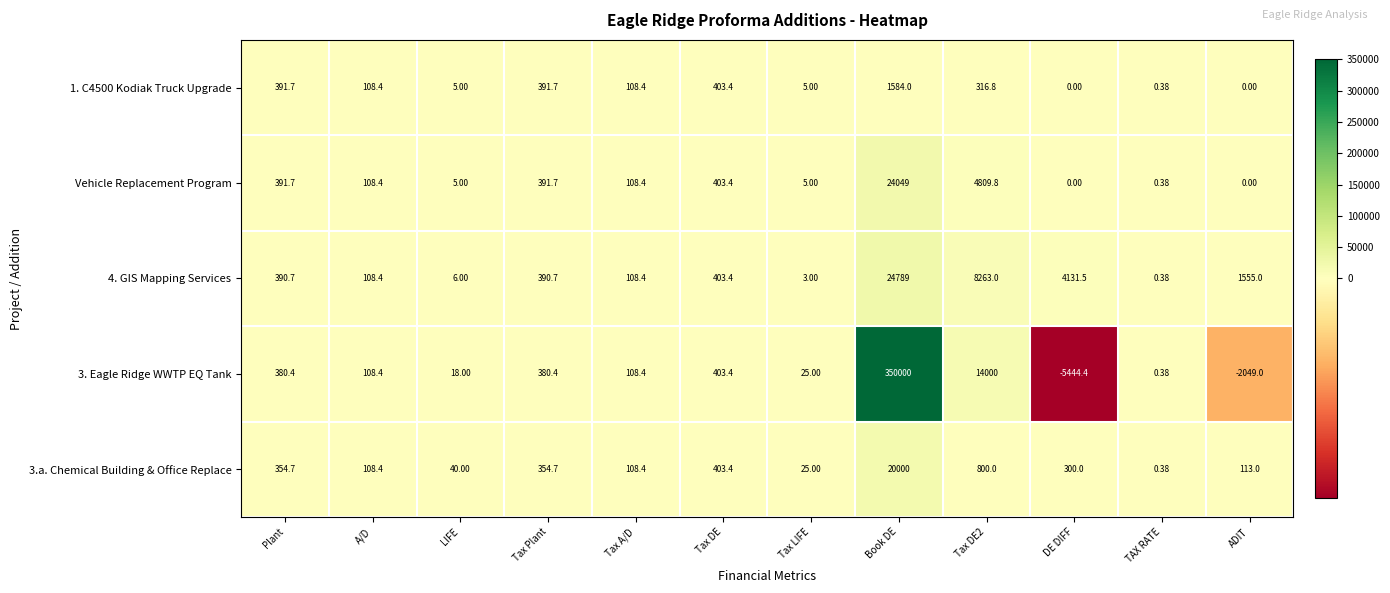

At how many categories does at least one series exceed 221681?

1